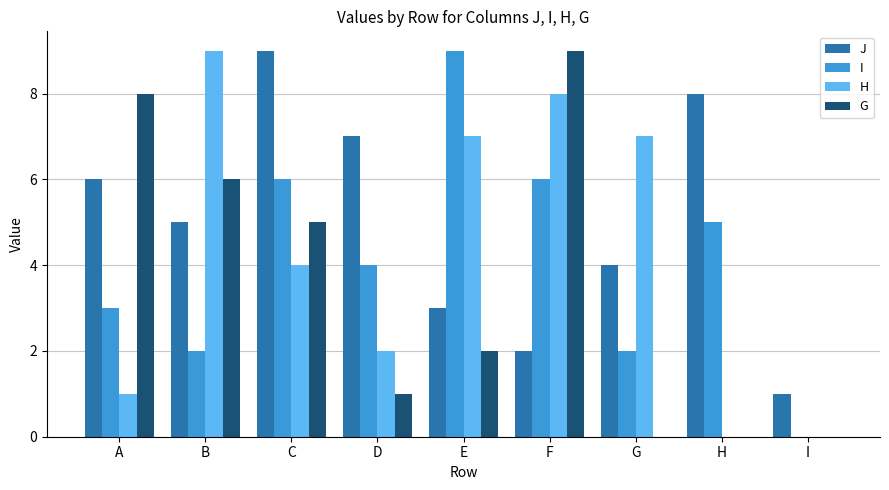

What is the sum of the I values at F and I?

6